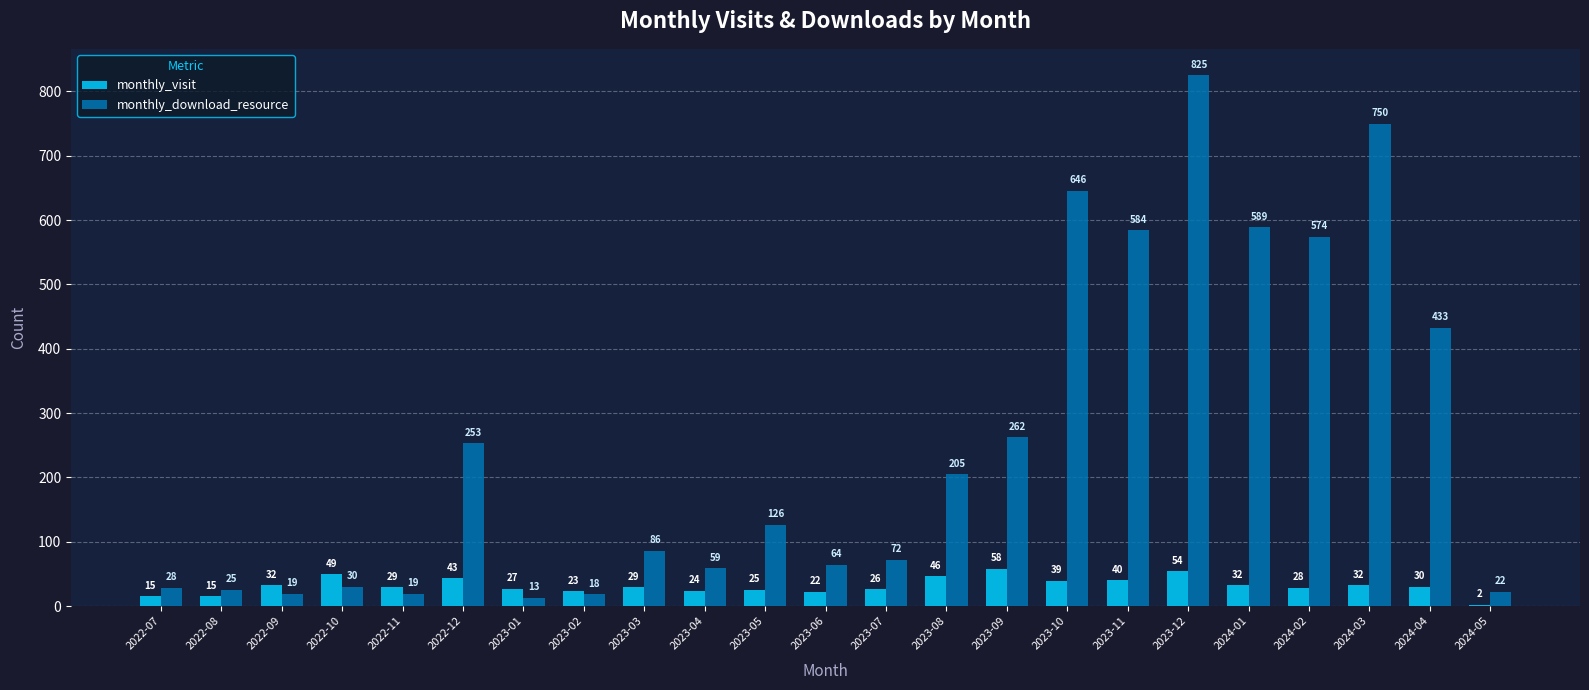

What is the approximate value of monthly_visit at 2022-12?

43